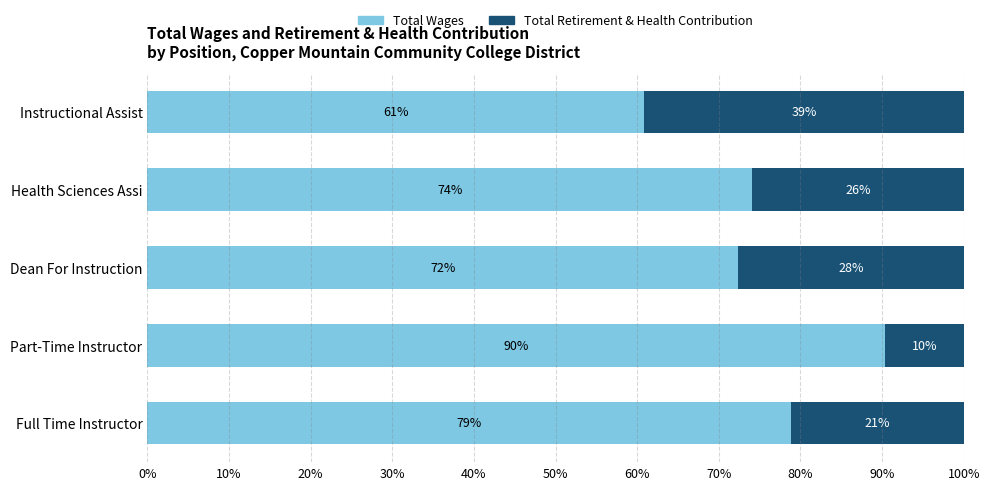

What is the total value across all series at Health Sciences Assi?

100.0